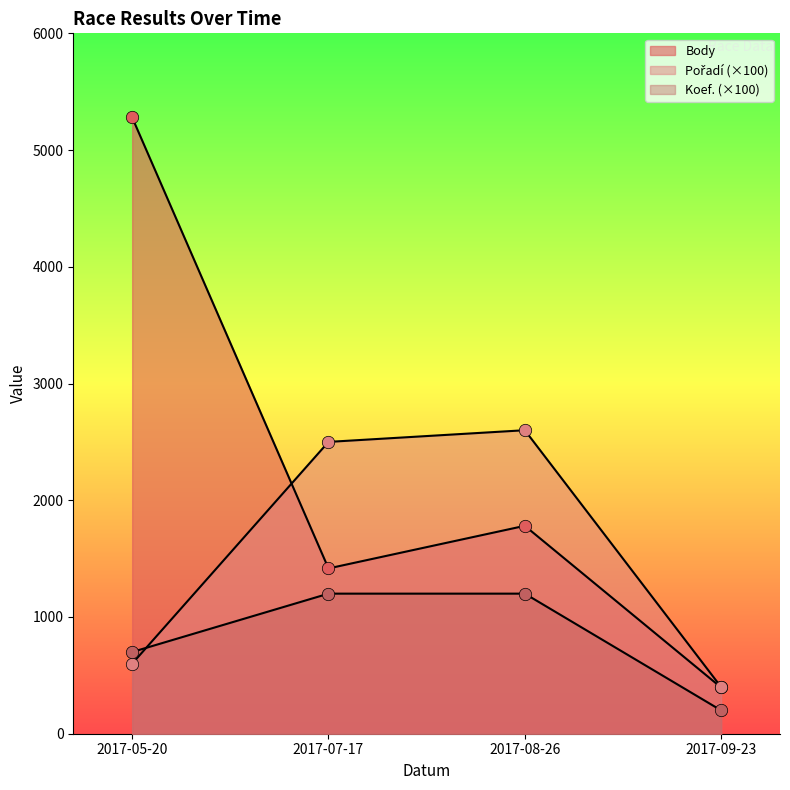

At how many categories does at least one series exceed 3018?

1